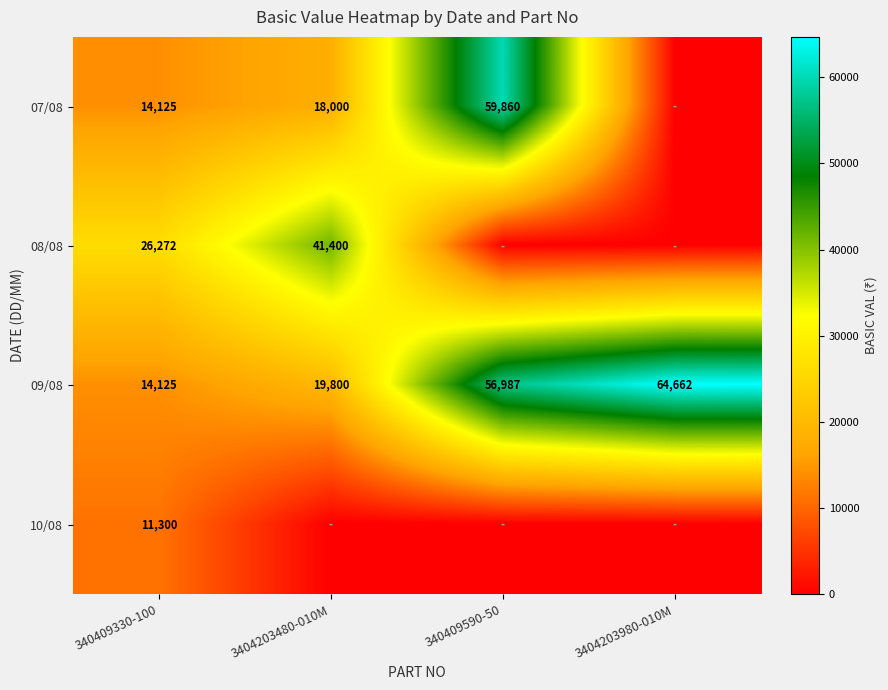

At how many categories does at least one series exceed 58389?

2